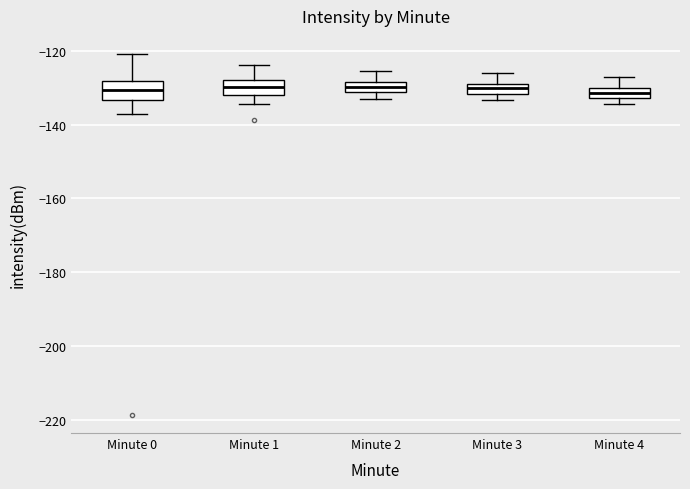

Where does the lower whisker of the box for Minute 1 end on the y-axis? The values are not printed on the chart, so give them approximately, as read against the axis.

-134